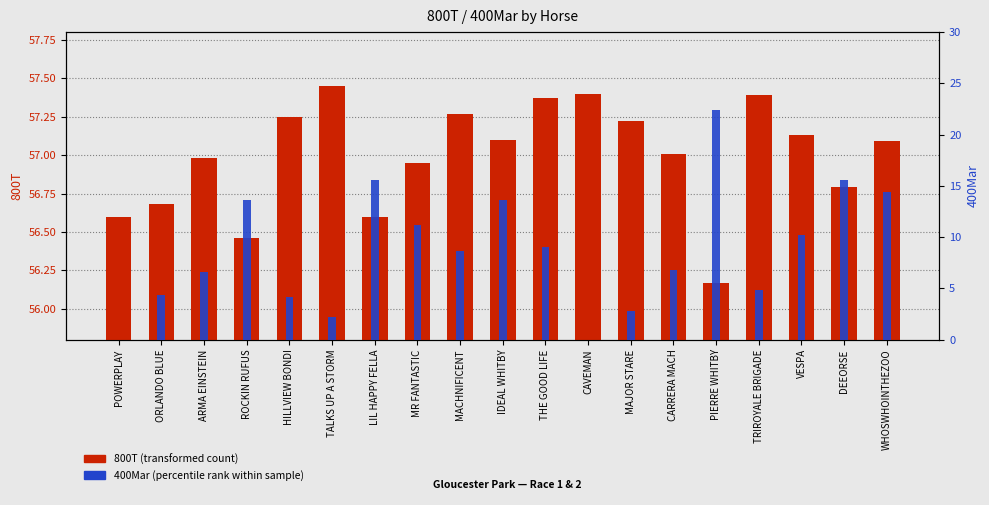

What is the label of the 8th bar from the right?

CAVEMAN